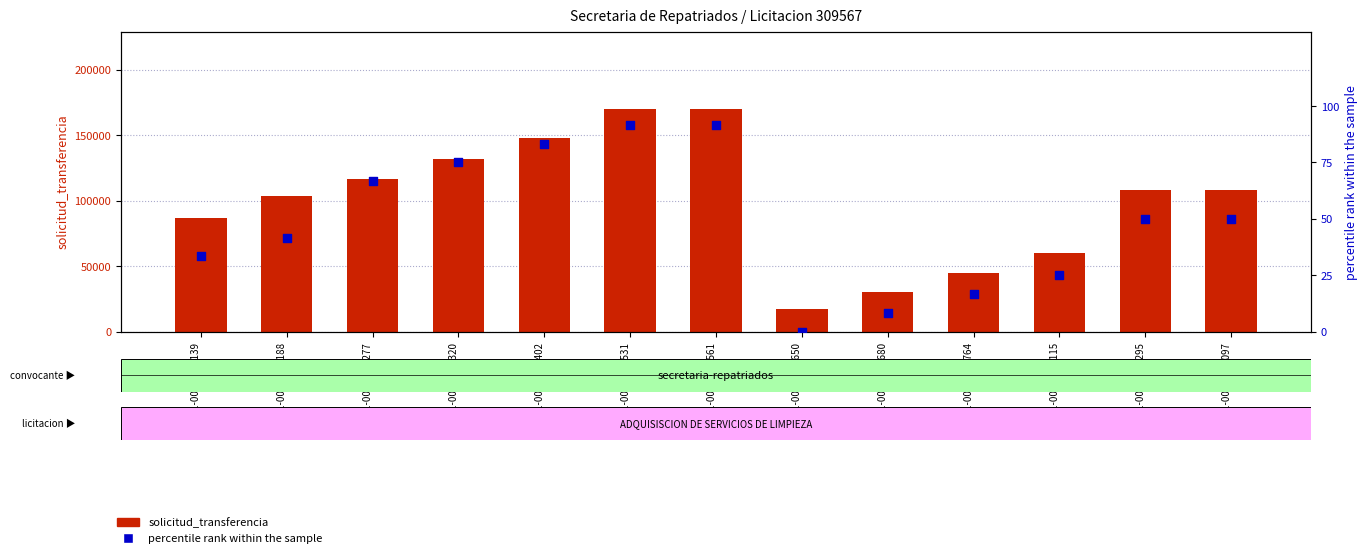

Which series reaches the minimum Y coordinate?

percentile rank within the sample